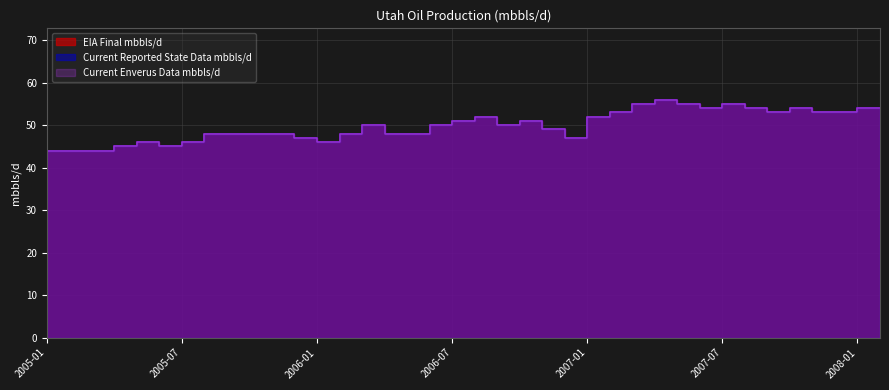

Rank the series at 2007-11 from lowest to highest value.

EIA Final mbbls/d, Current Reported State Data mbbls/d, Current Enverus Data mbbls/d